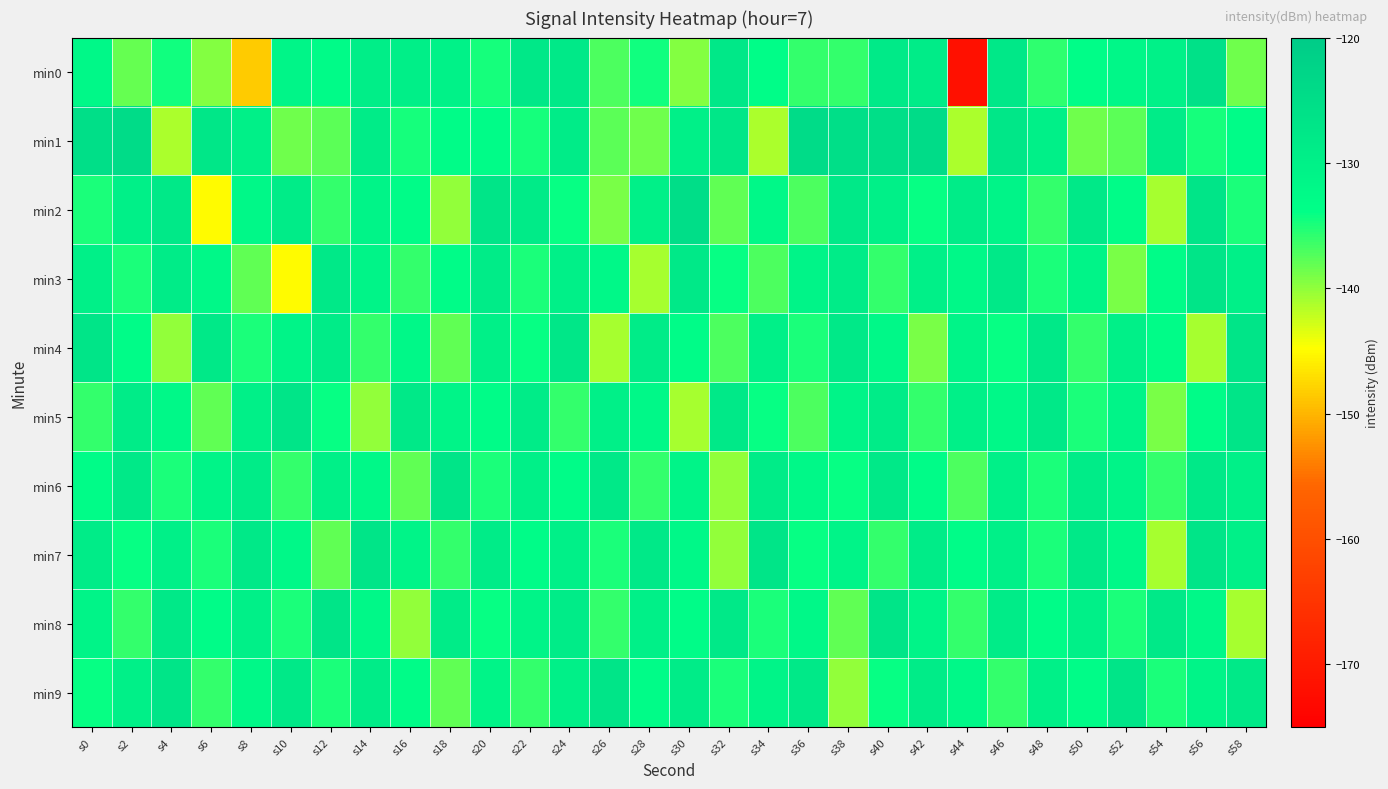

How many categories are shown in the chart?

30